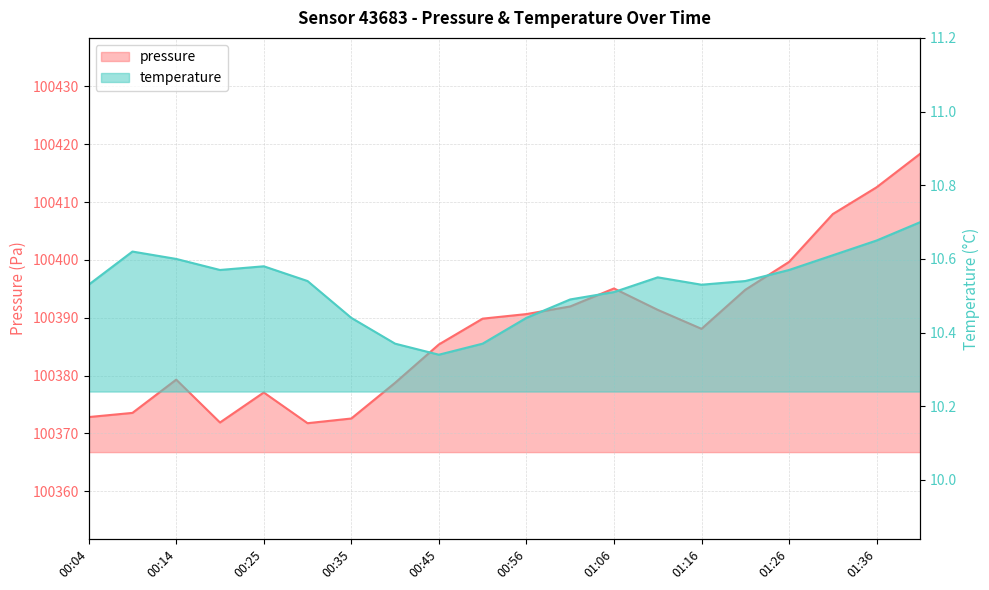

What is the total value across all series at 01:01?

100402.4